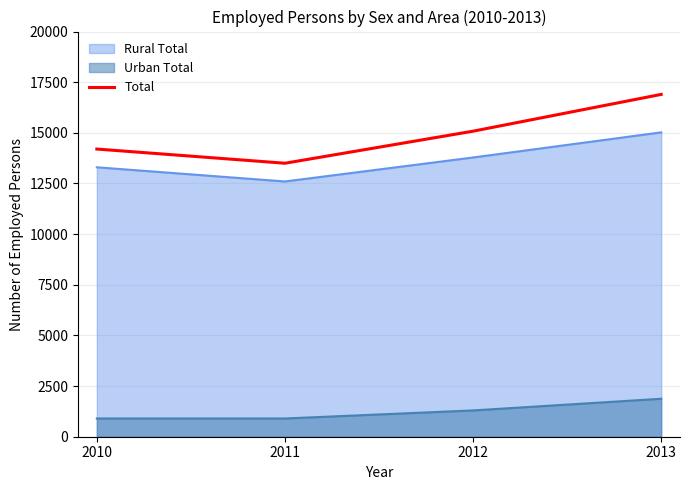

Where is the first local minimum?

2011